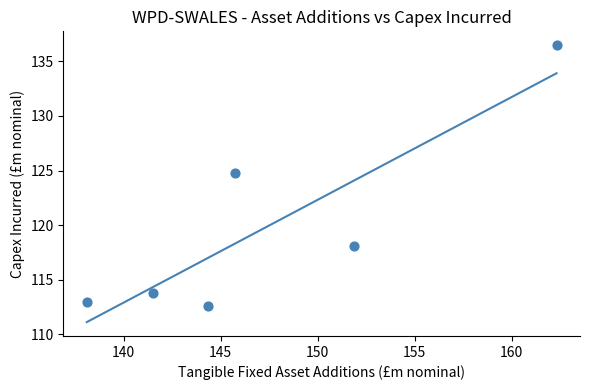

What Y value in the scatter plot is closest to 124?

124.8